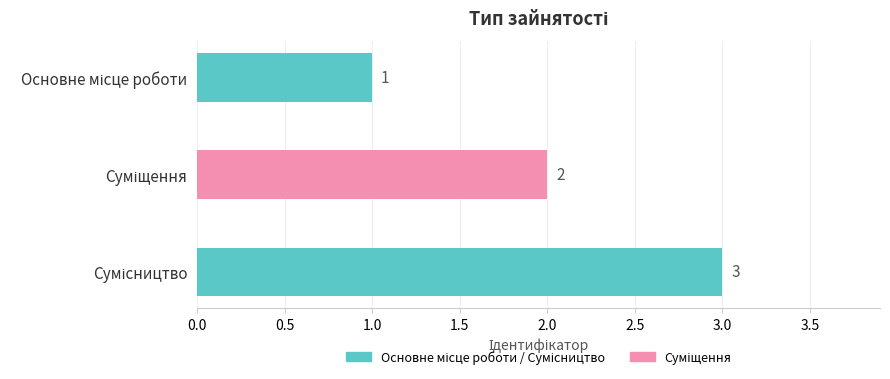

What is the average value?

2